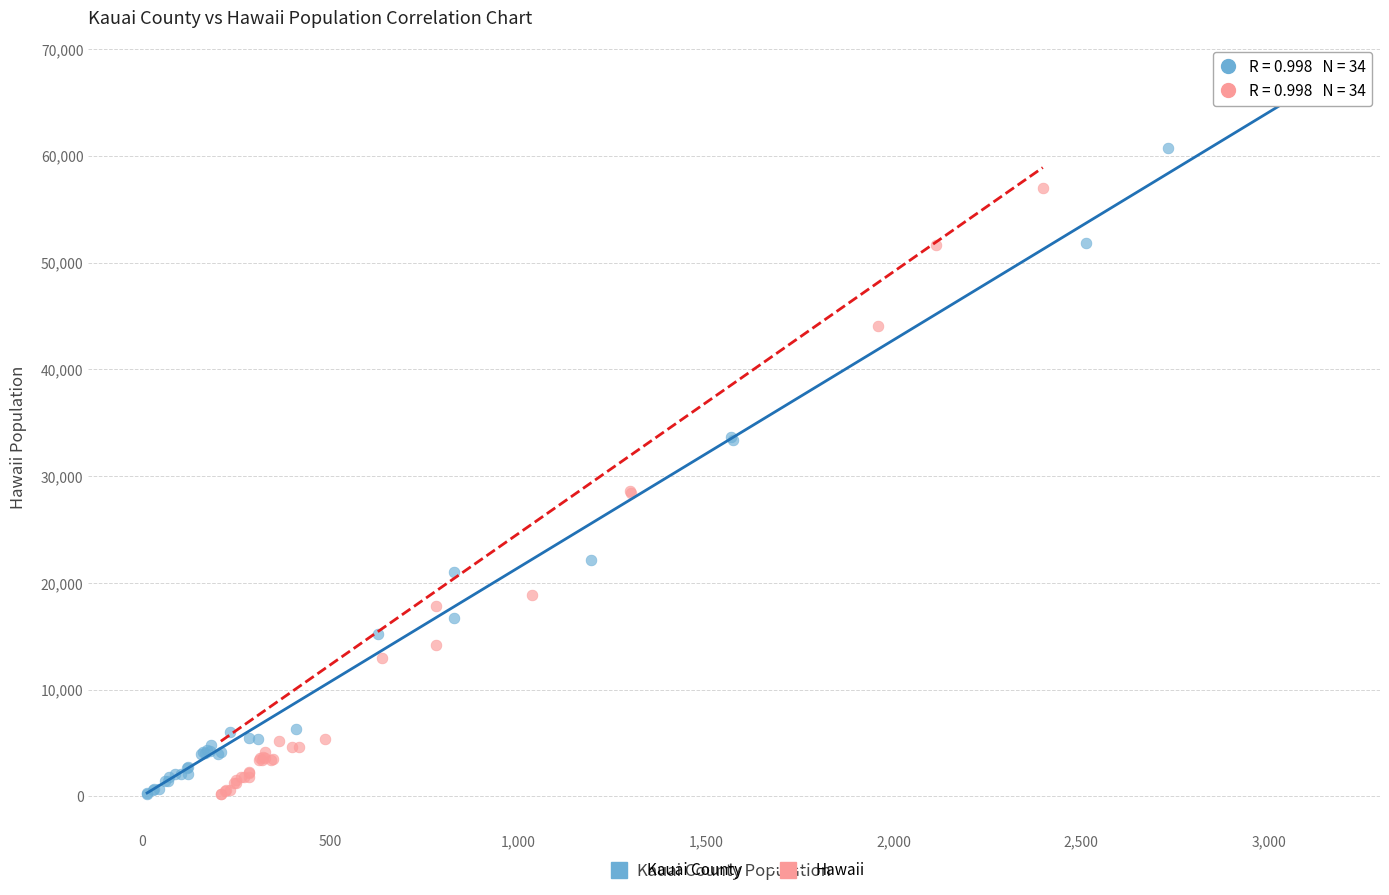

Which series reaches the maximum Y coordinate?

Kauai County